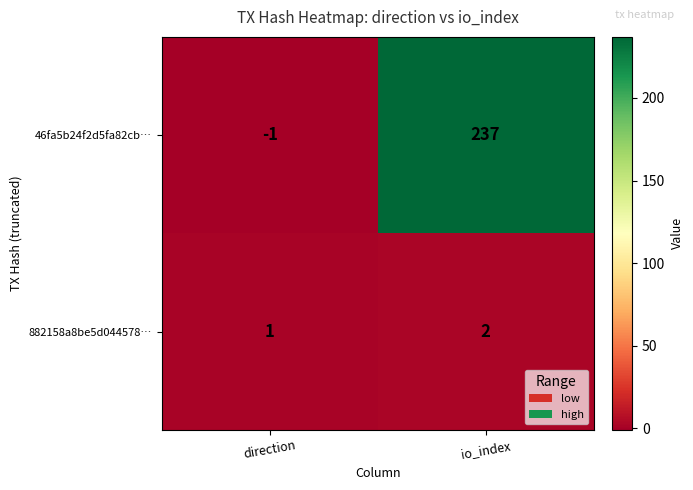

What is the sum of all 46fa5b24f2d5fa82cb… values?

236